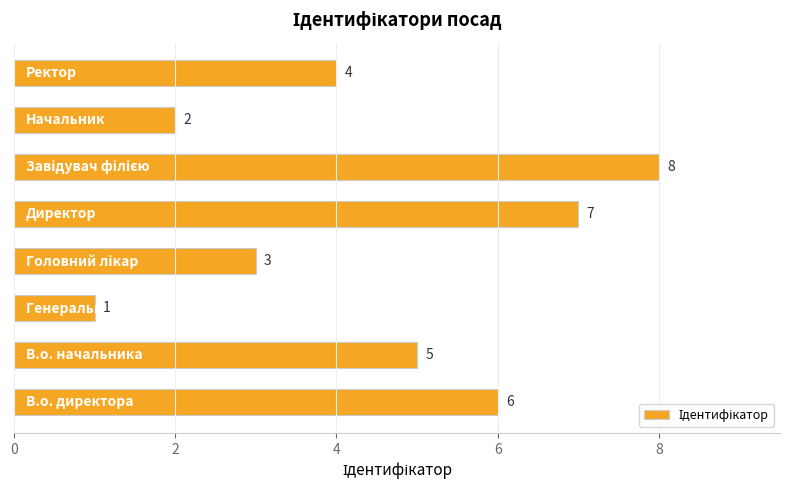

Reading bottom to top, what are all the values shown in this chart?

6	5	1	3	7	8	2	4